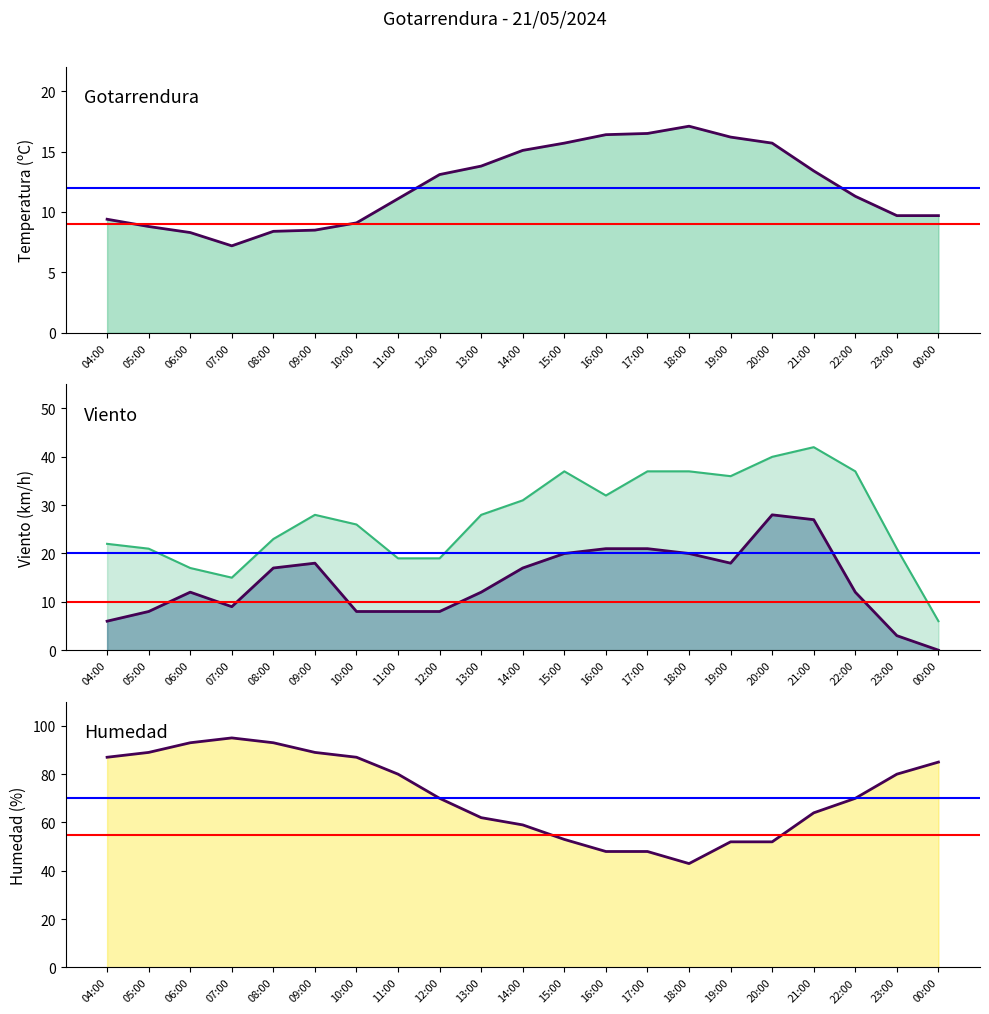

The Humedad (%) series shows 24.4 at 10:00. True or false?

False